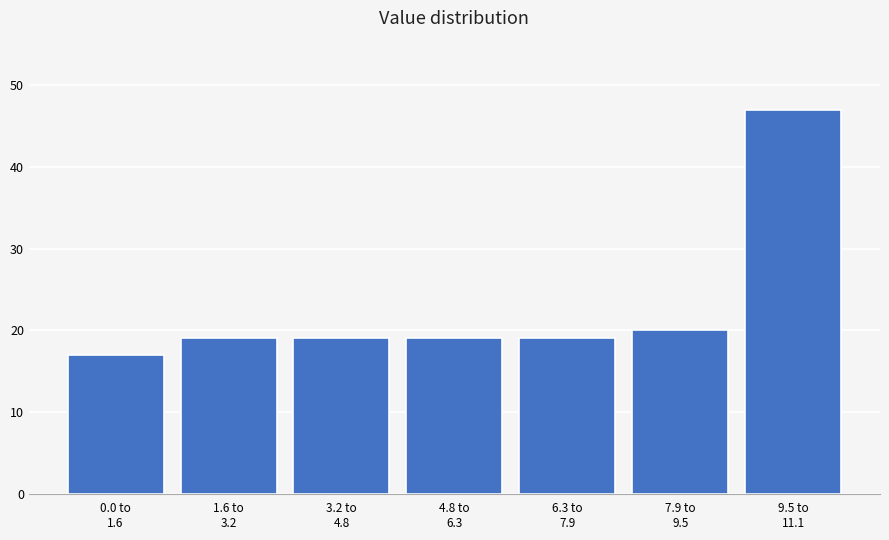

Reading left to right, list all the values displayed in this chart.

17	19	19	19	19	20	47